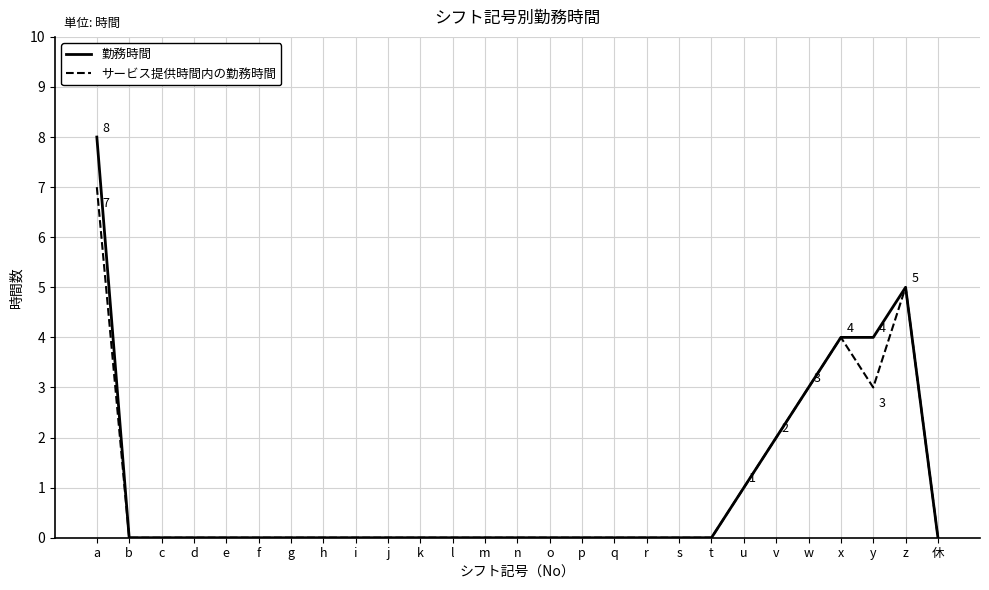

True or false: 勤務時間 has a value of 0 at e.

True